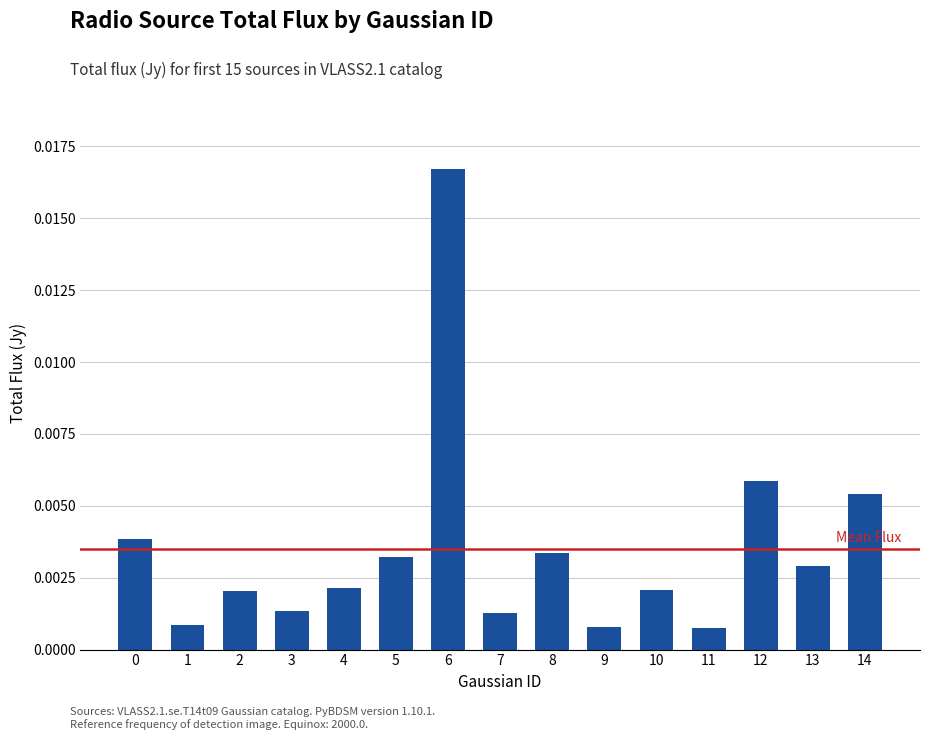

Which has a higher value, 12 or 4?

12